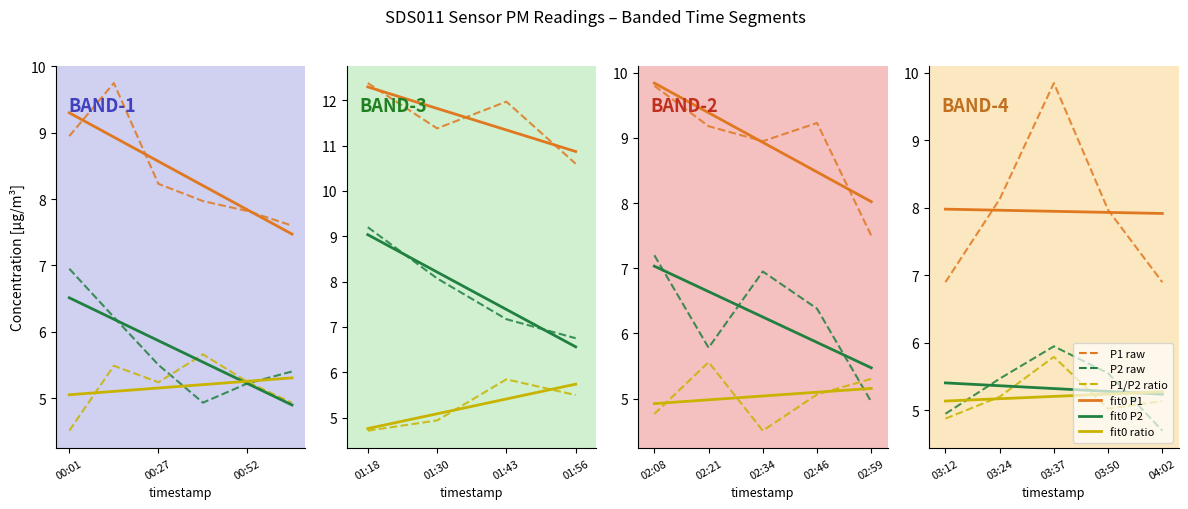

At which category does P1/P2 ratio reach its first local valley?

3